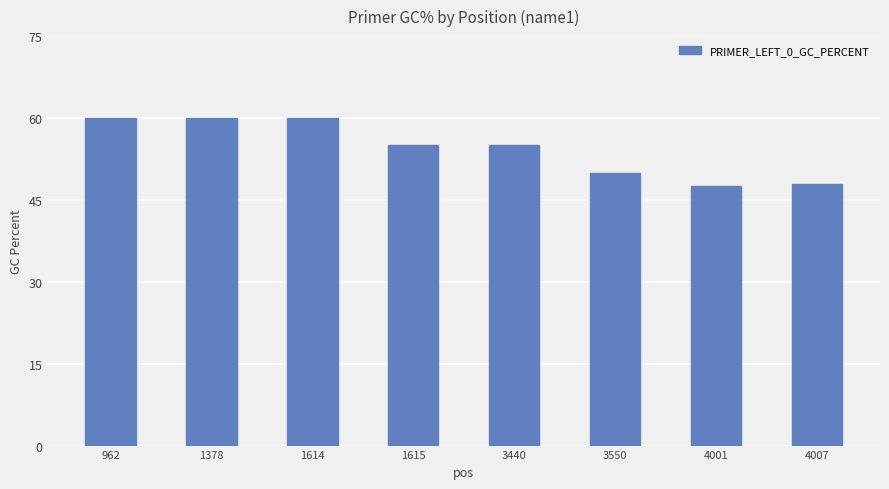

What is the ratio of the value at 3440 to the value at 4001?

1.2